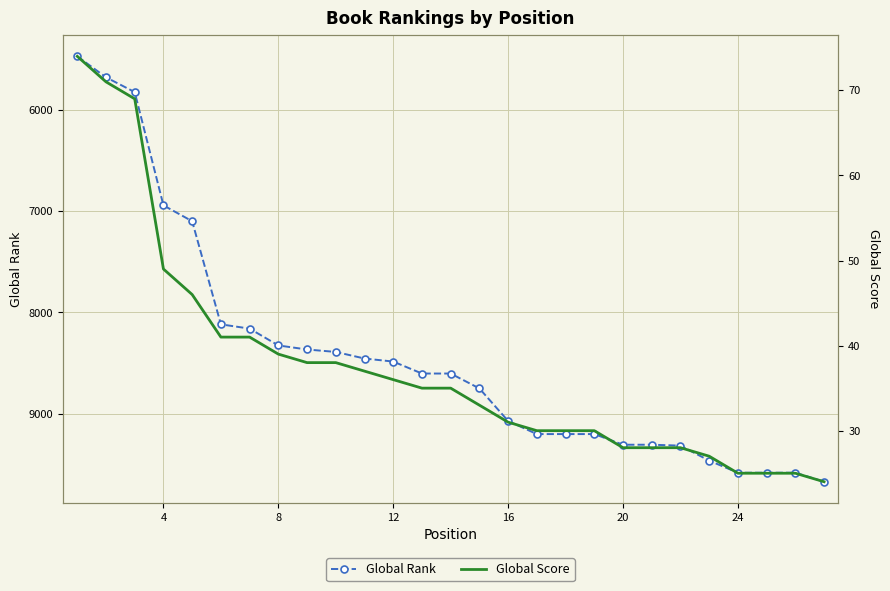

Count the number of data series in this chart.

2